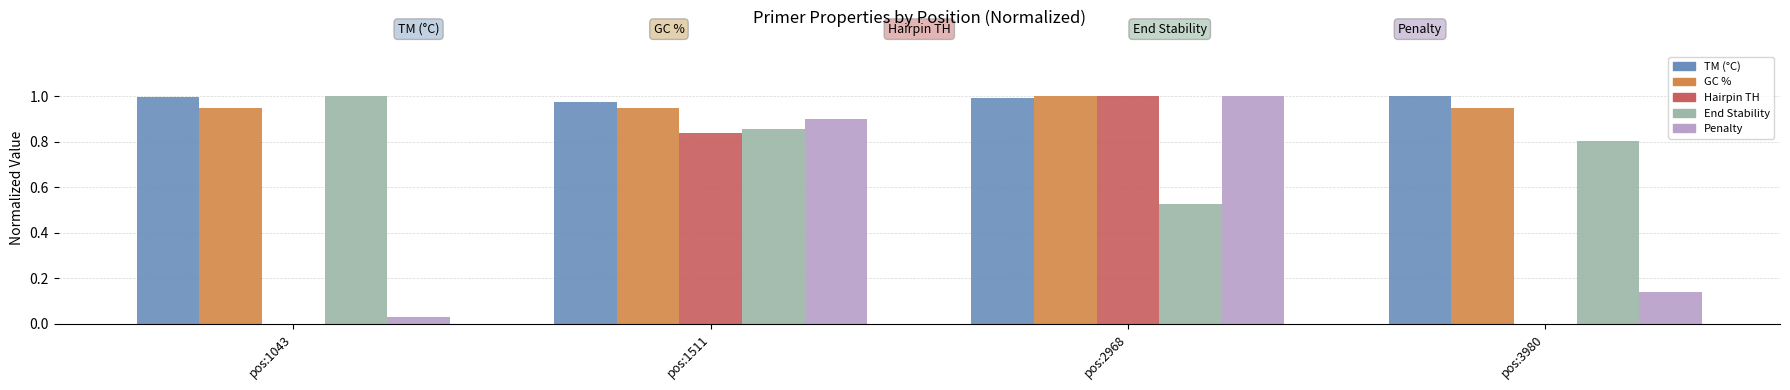

What is the sum of all TM (°C) values?

4.0